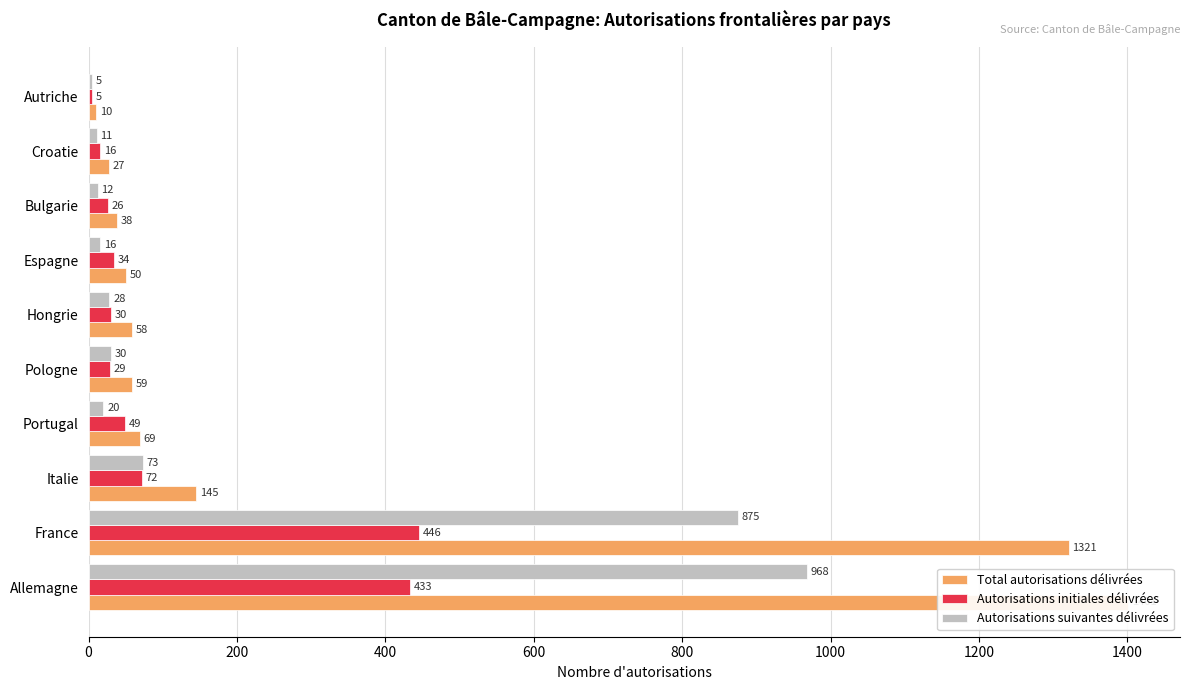

How many bars are there in total?

30